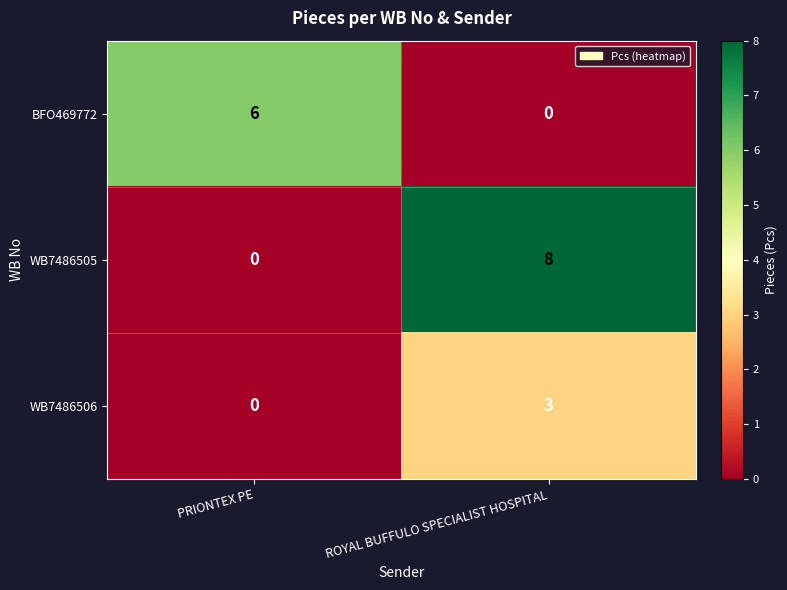

Reading right to left, extract all data points from this chart.

BFO469772: 0	6
WB7486505: 8	0
WB7486506: 3	0